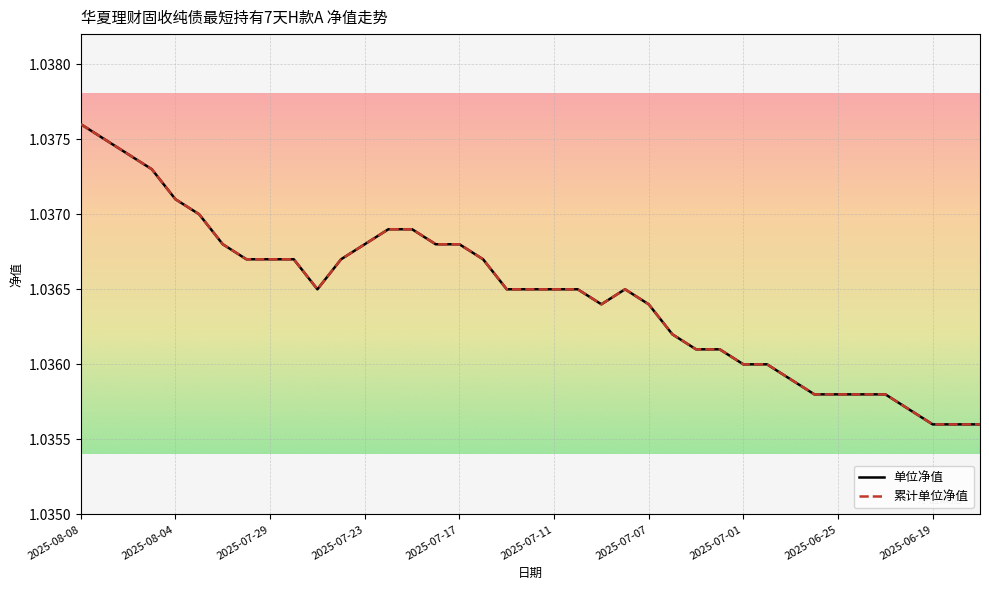

At which label does 单位净值 reach its peak?

2025-08-08